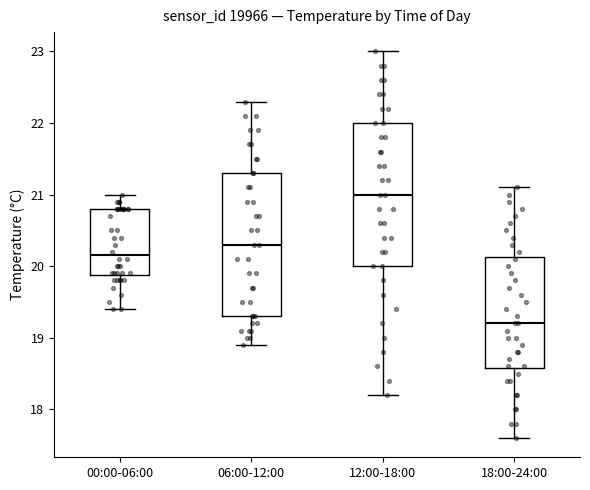

Where does the upper whisker of the box for 00:00-06:00 end on the y-axis? The values are not printed on the chart, so give them approximately, as read against the axis.

21.0